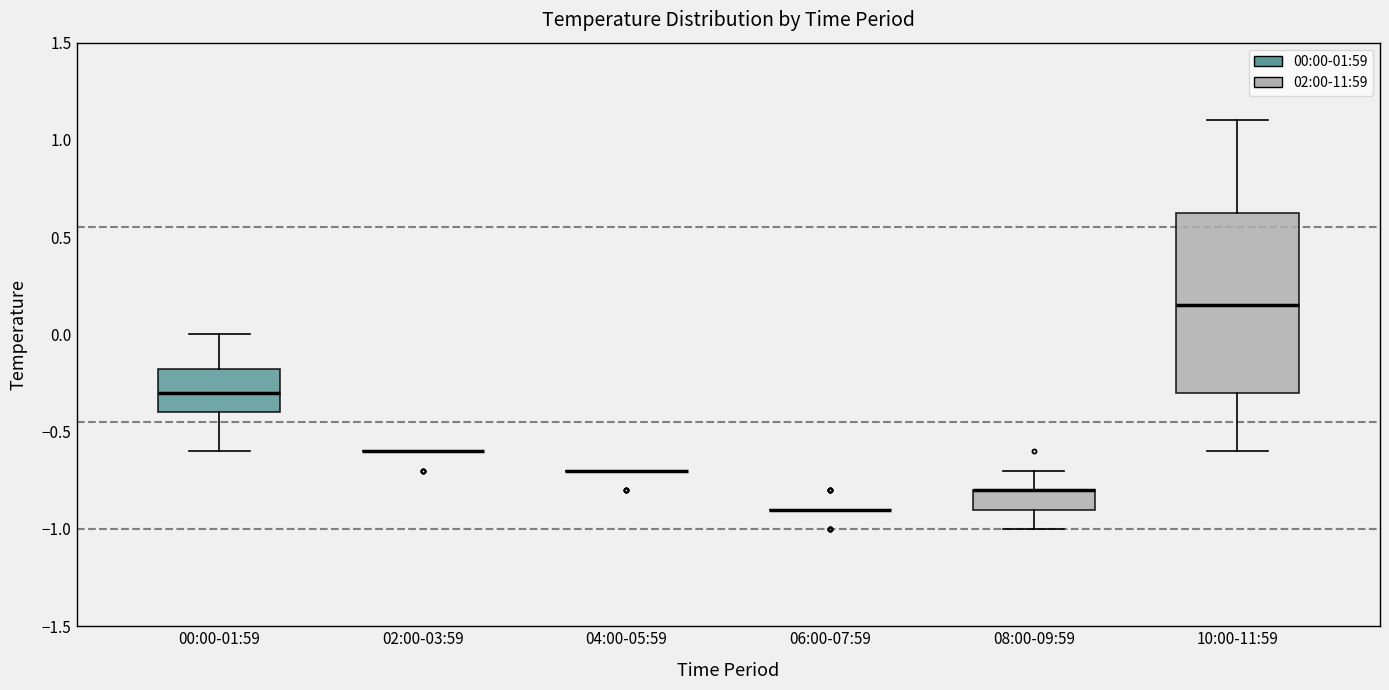

Reading left to right, transcribe this box plot: for each box, give where its median line is, the range the box spans, and where its two whiskers end, as read against the y-axis. The values are not printed on the chart, so give them approximately, as read against the axis.

00:00-01:59: median -0.30, box -0.40 to -0.15, whiskers -0.60 to 0.00
02:00-03:59: box collapsed to a line at -0.60, whiskers -0.60 to -0.60
04:00-05:59: box collapsed to a line at -0.70, whiskers -0.70 to -0.70
06:00-07:59: box collapsed to a line at -0.90, whiskers -0.90 to -0.90
08:00-09:59: median -0.80 (drawn on the box's upper edge), box -0.90 to -0.80, whiskers -1.00 to -0.70
10:00-11:59: median 0.15, box -0.30 to 0.65, whiskers -0.60 to 1.10